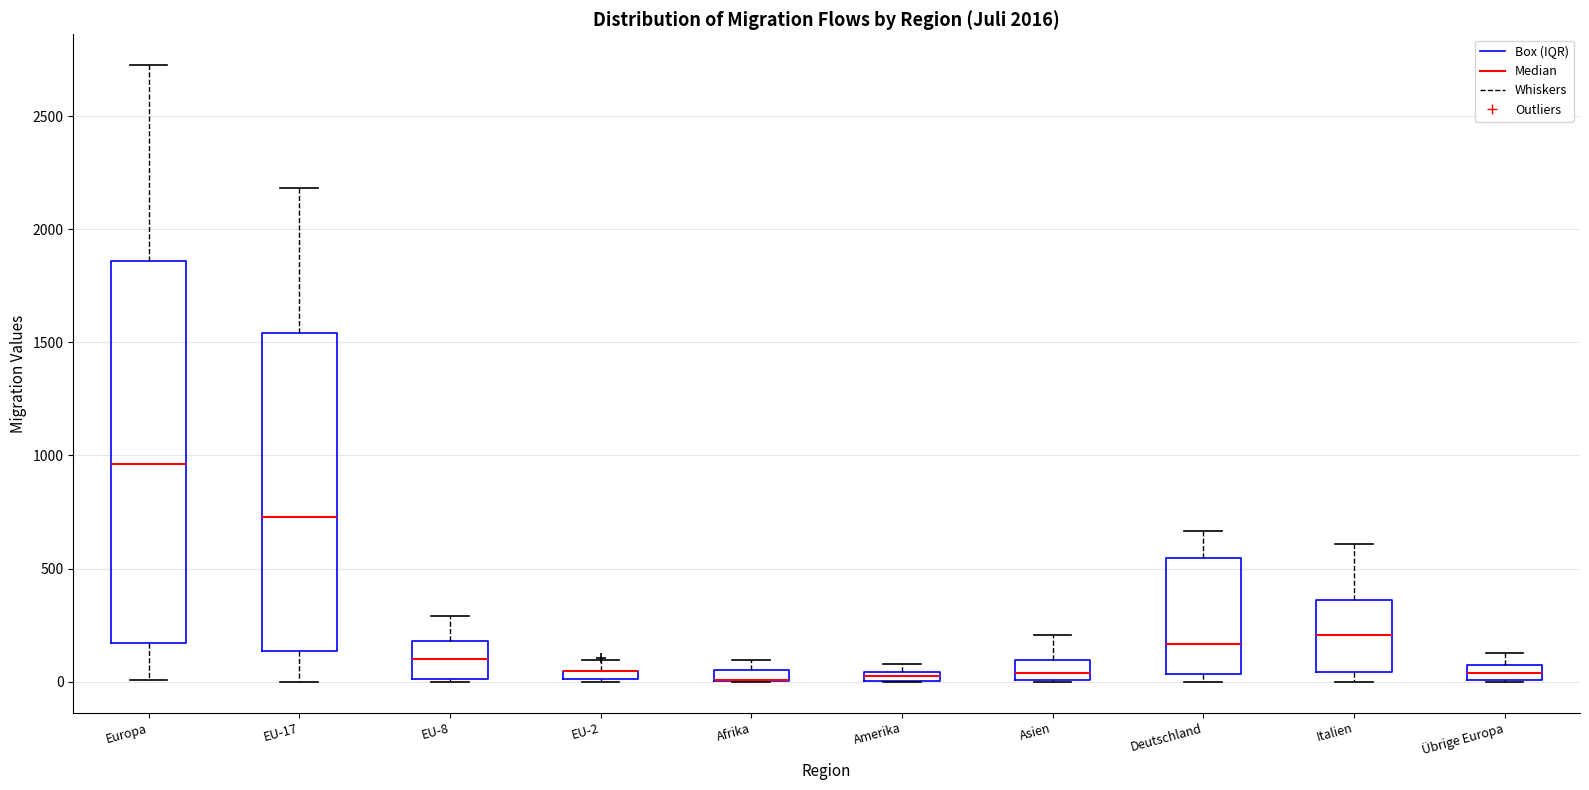

Where is the lower edge of the box for Deutschland on the y-axis? The values are not printed on the chart, so give them approximately, as read against the axis.

50